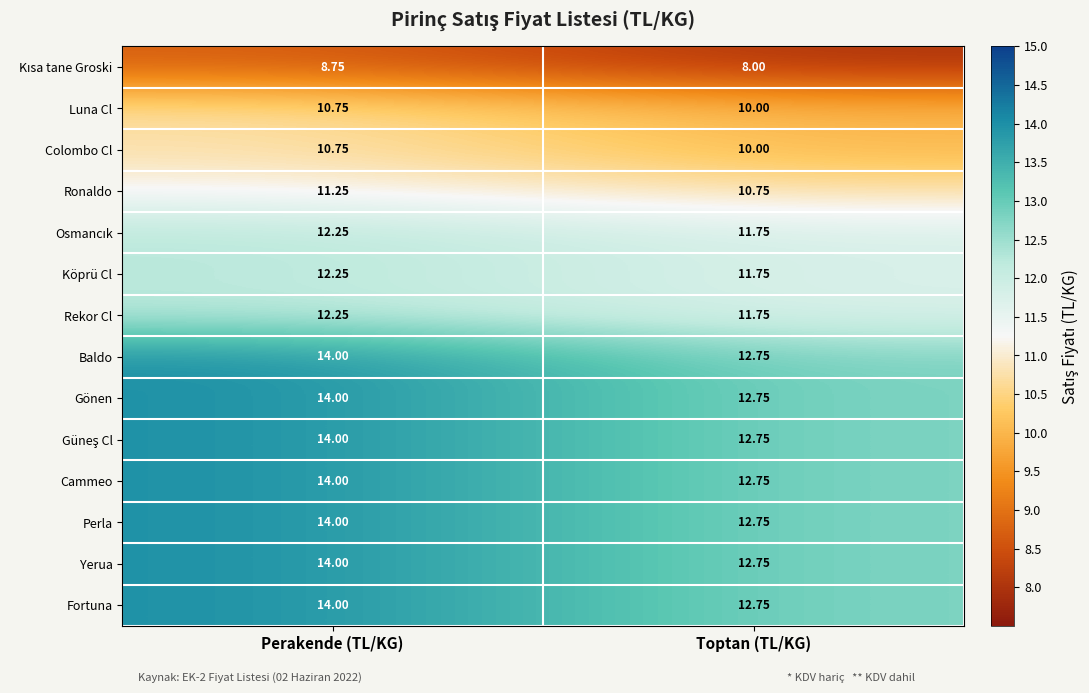

At which label does Luna Cl reach its minimum?

Toptan (TL/KG)